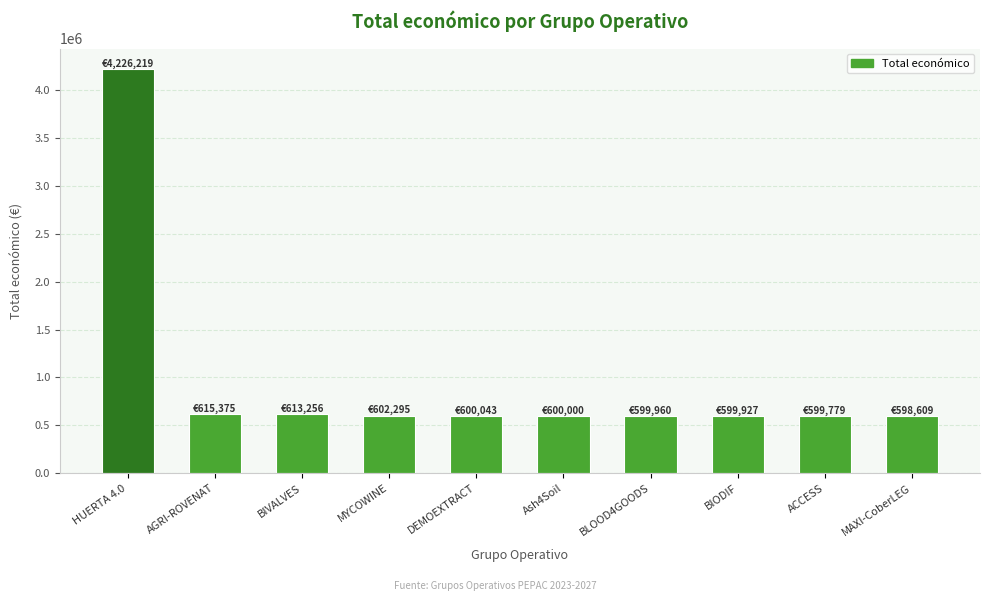

What is the average value?

965546